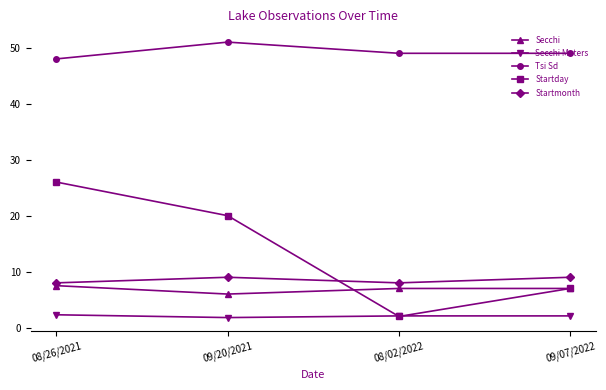

How many lines are shown in the chart?

5